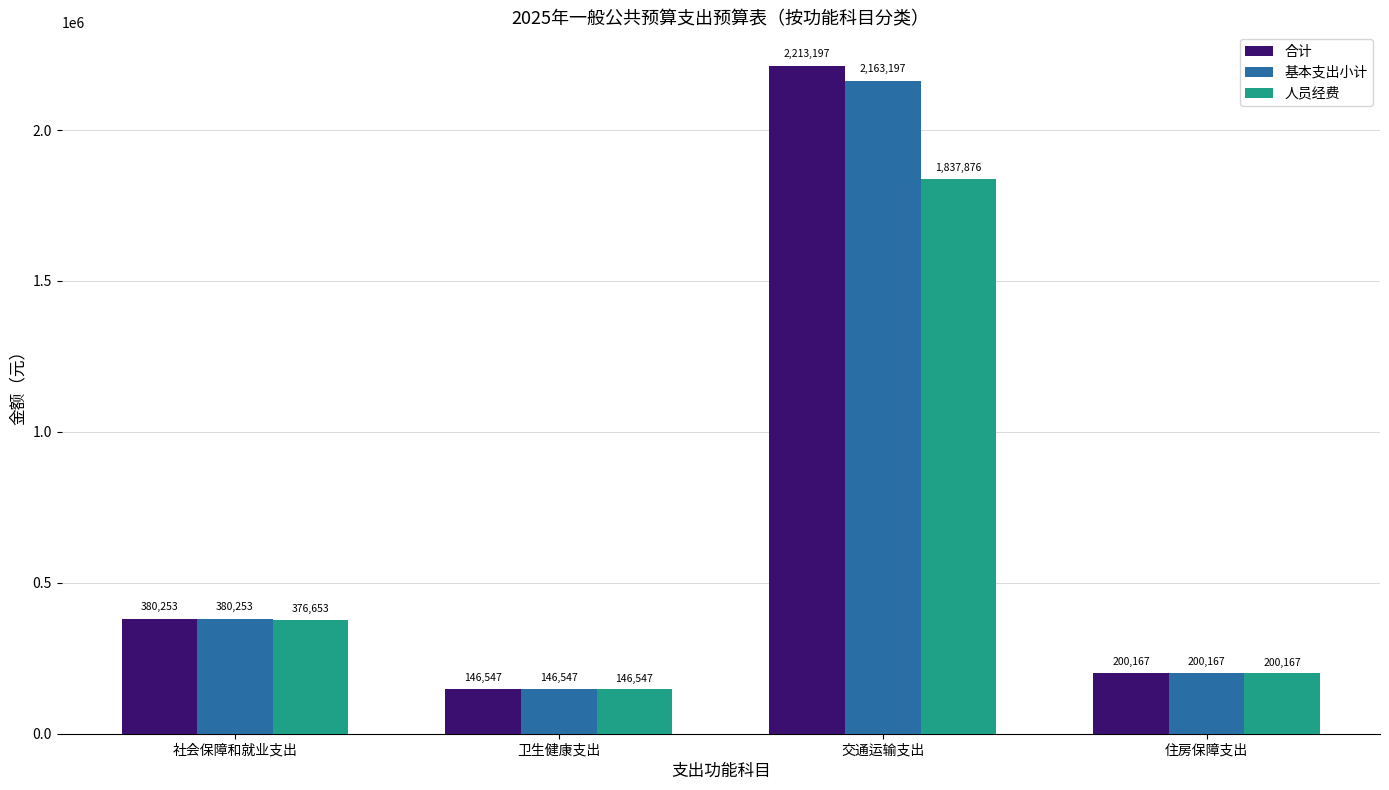

What is the difference between the 基本支出小计 values at 住房保障支出 and 卫生健康支出?

53619.9